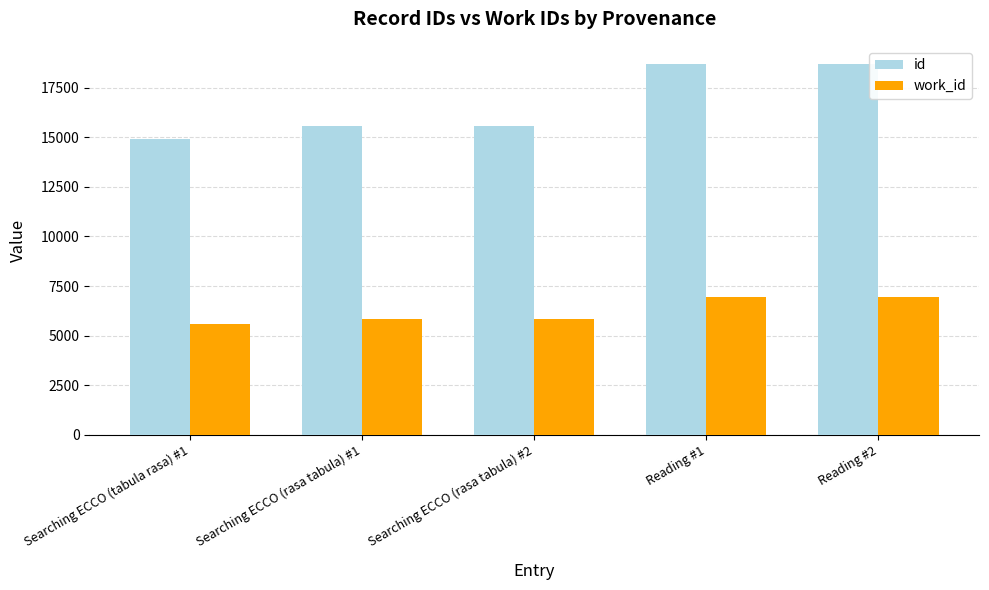

How many data points does each series have?

5